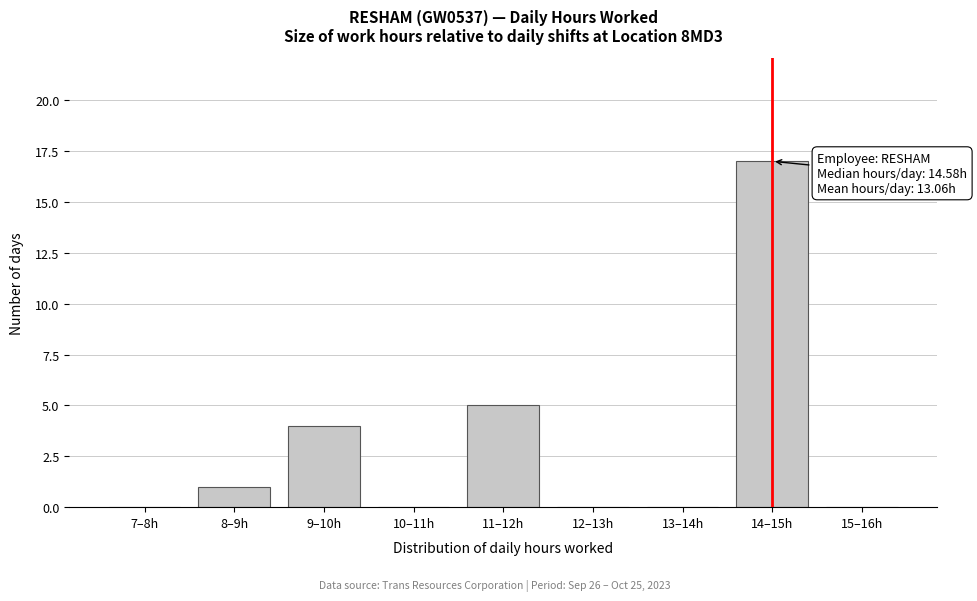

Reading right to left, transcribe all the data shown in this chart.

15–16h=0	14–15h=17	13–14h=0	12–13h=0	11–12h=5	10–11h=0	9–10h=4	8–9h=1	7–8h=0